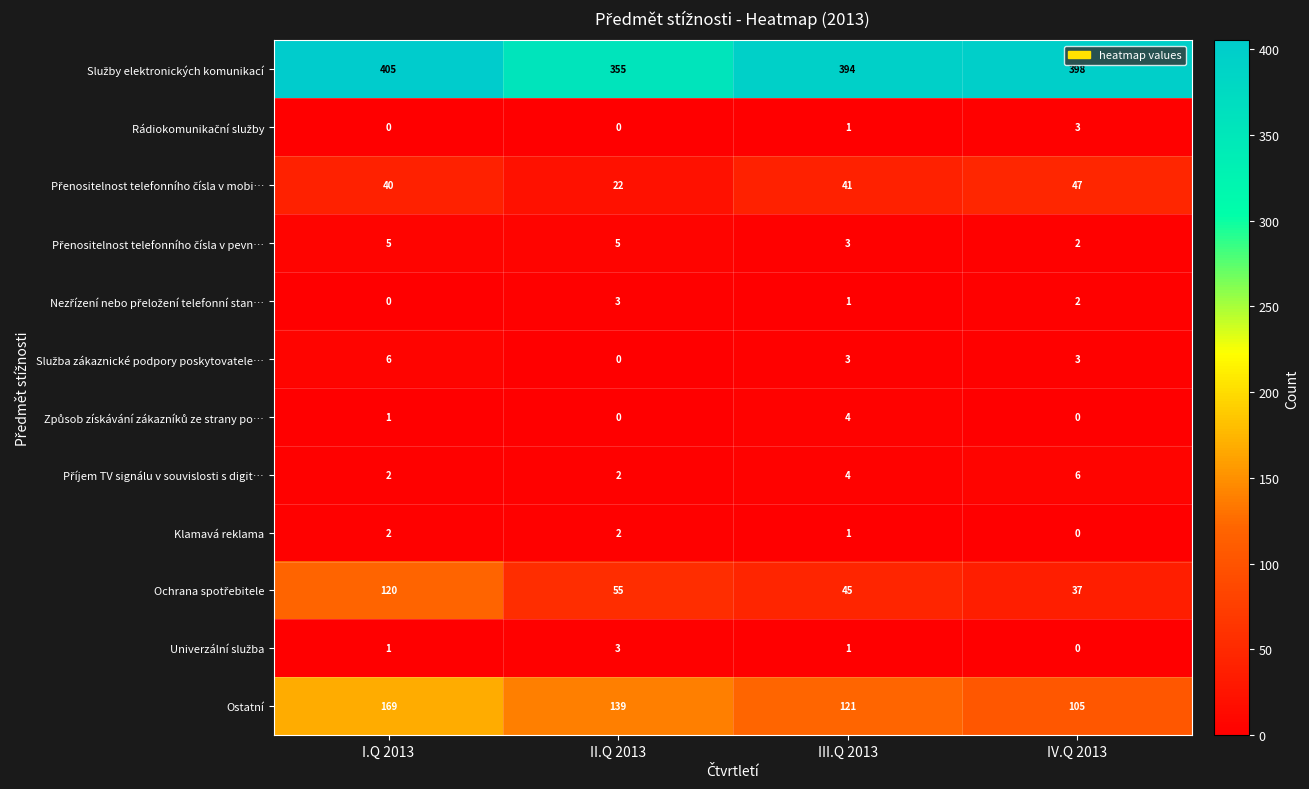

What is the approximate value of Ostatní at II.Q 2013?

139